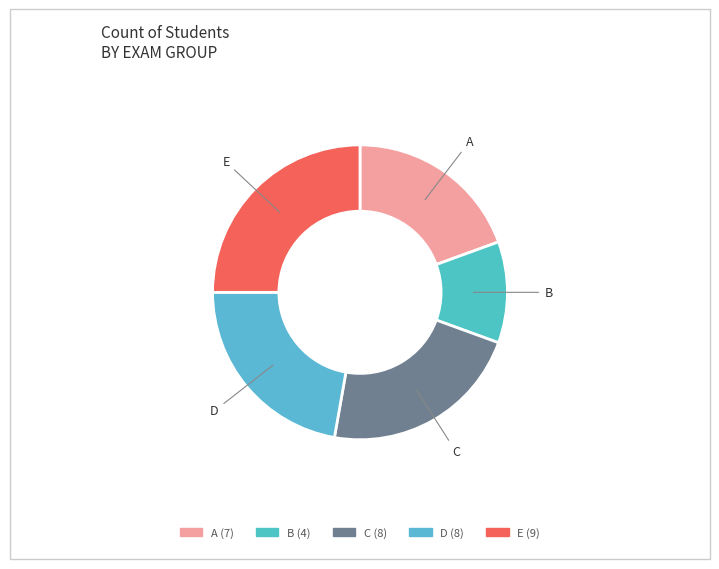

How many segments does this pie chart have?

5